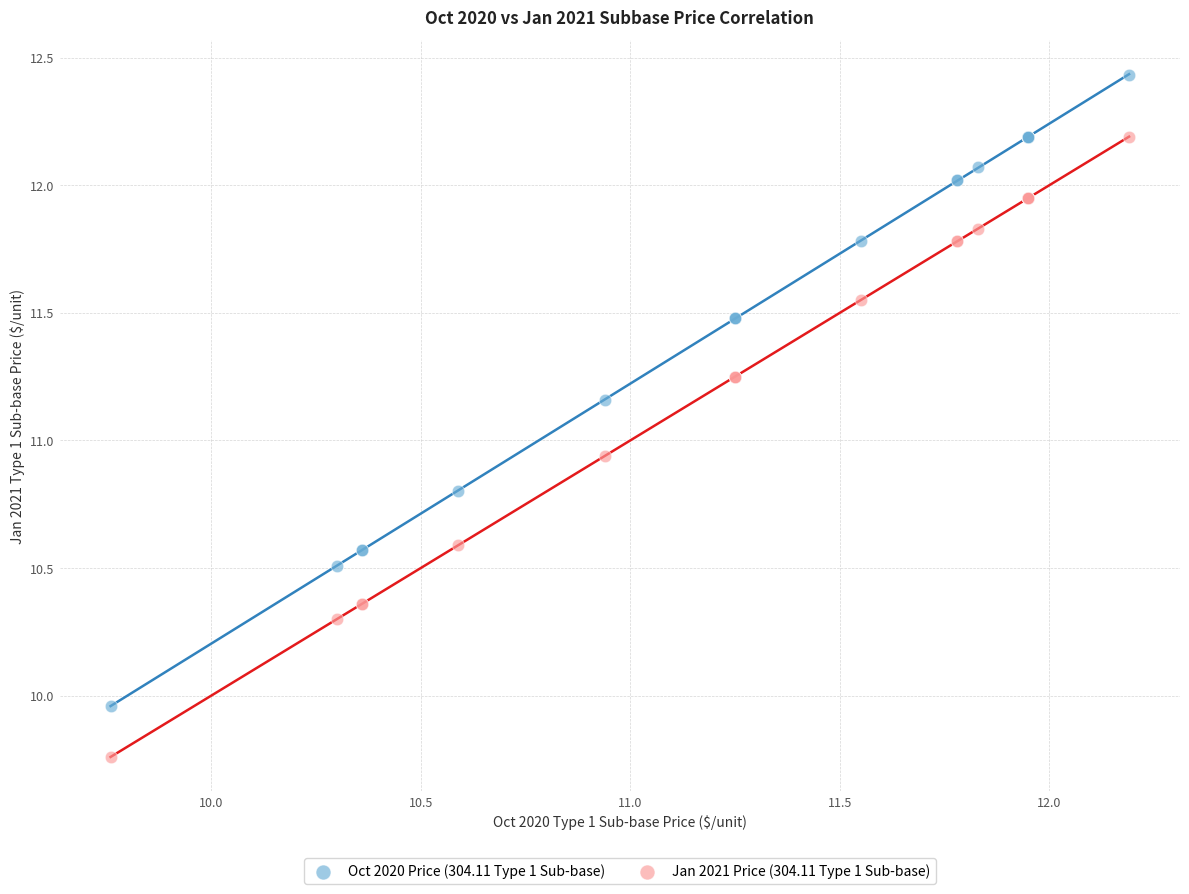

What are all the series names shown in the legend?

Oct 2020 Price (304.11 Type 1 Sub-base), Jan 2021 Price (304.11 Type 1 Sub-base)